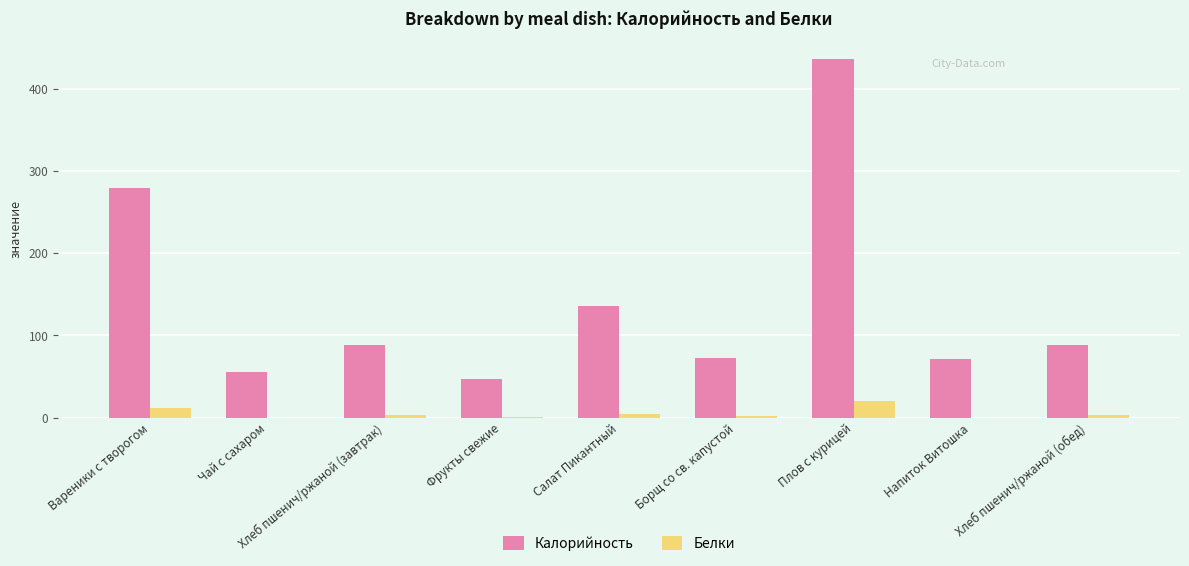

Count the number of data series in this chart.

2